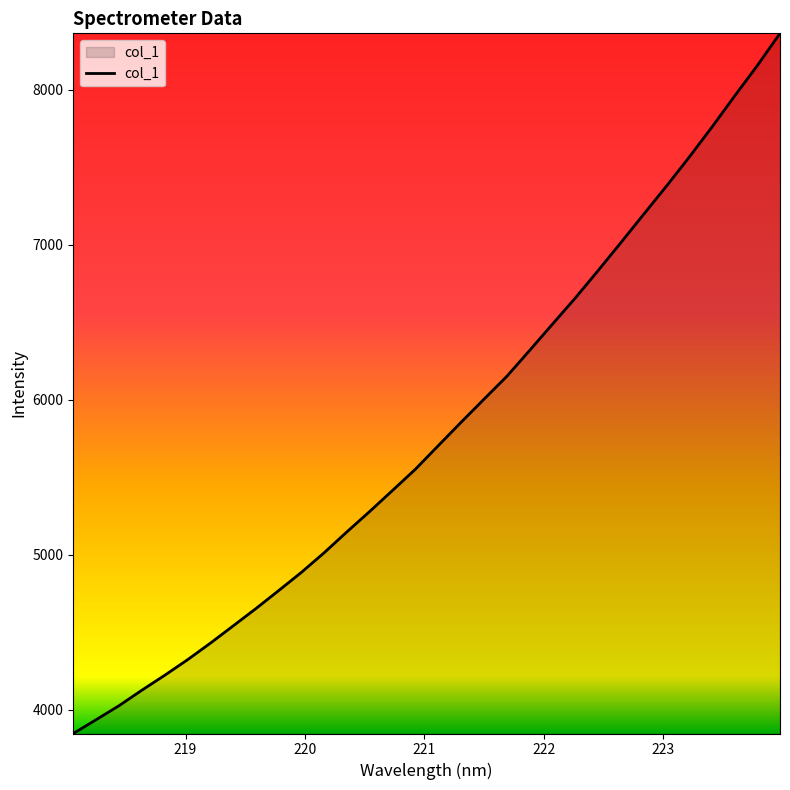

What is the smallest value displayed?

3847.7